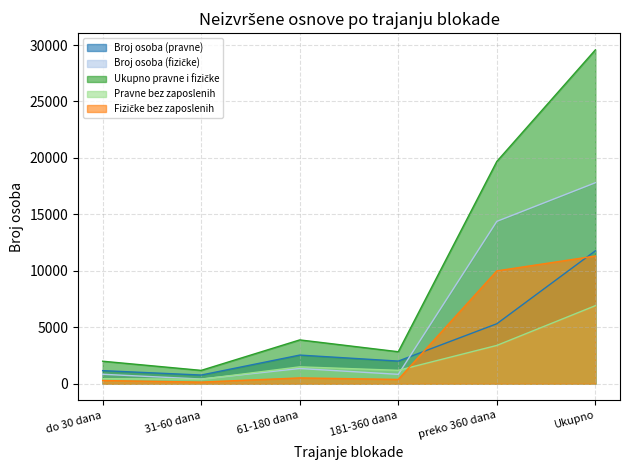

What is the lowest value of the Broj osoba (fizičke) series?

413